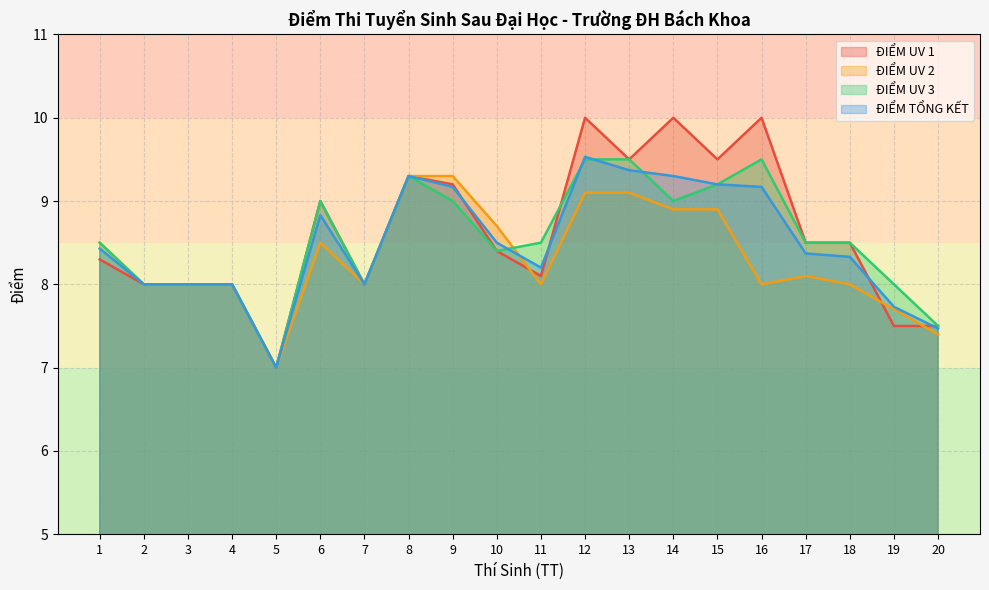

Which series changed the most between 7 and 19?

ĐIỂM UV 1